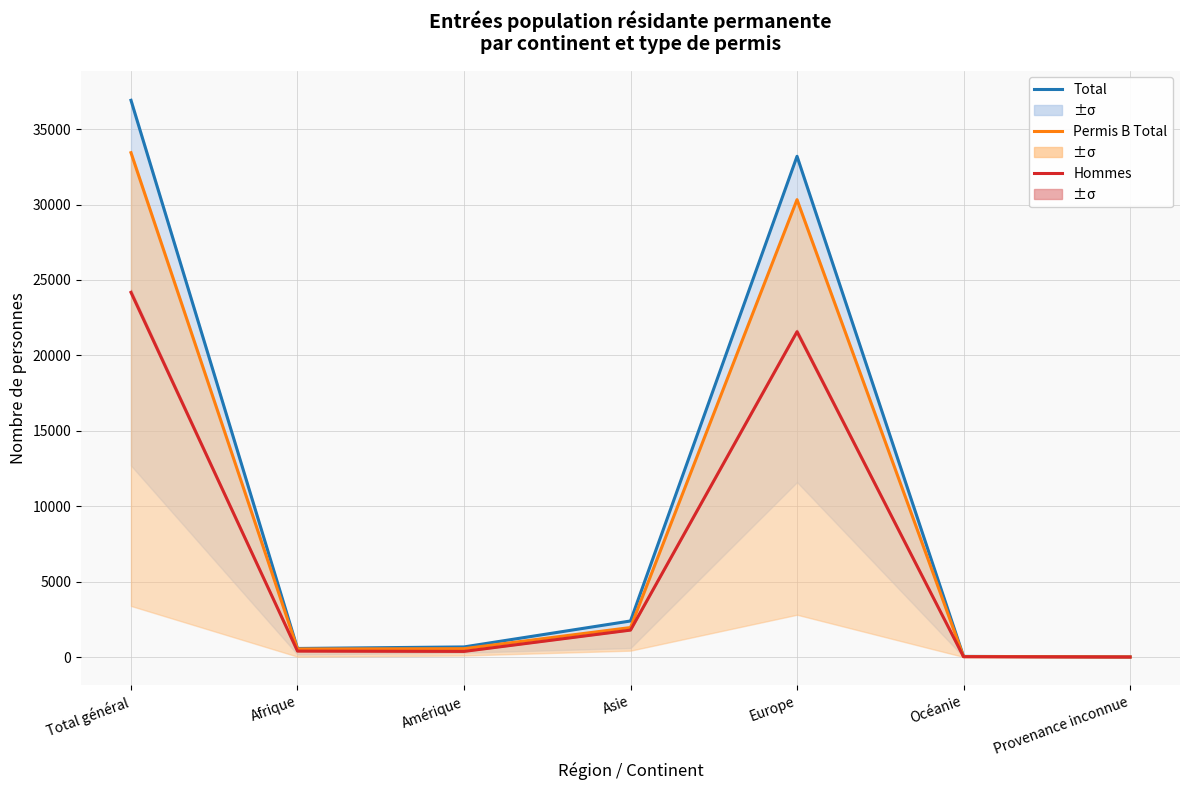

Reading left to right, extract all data points from this chart.

Total: 36909	575	677	2397	33197	49	14
Permis B Total: 33437	541	562	1962	30322	37	13
Hommes: 24177	400	380	1792	21570	28	7